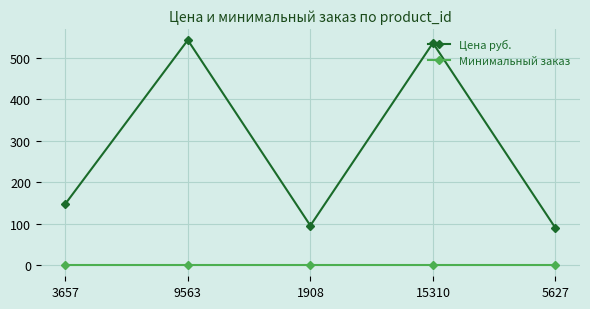

What is the value of the Цена руб. point at the 2nd from the left?

543